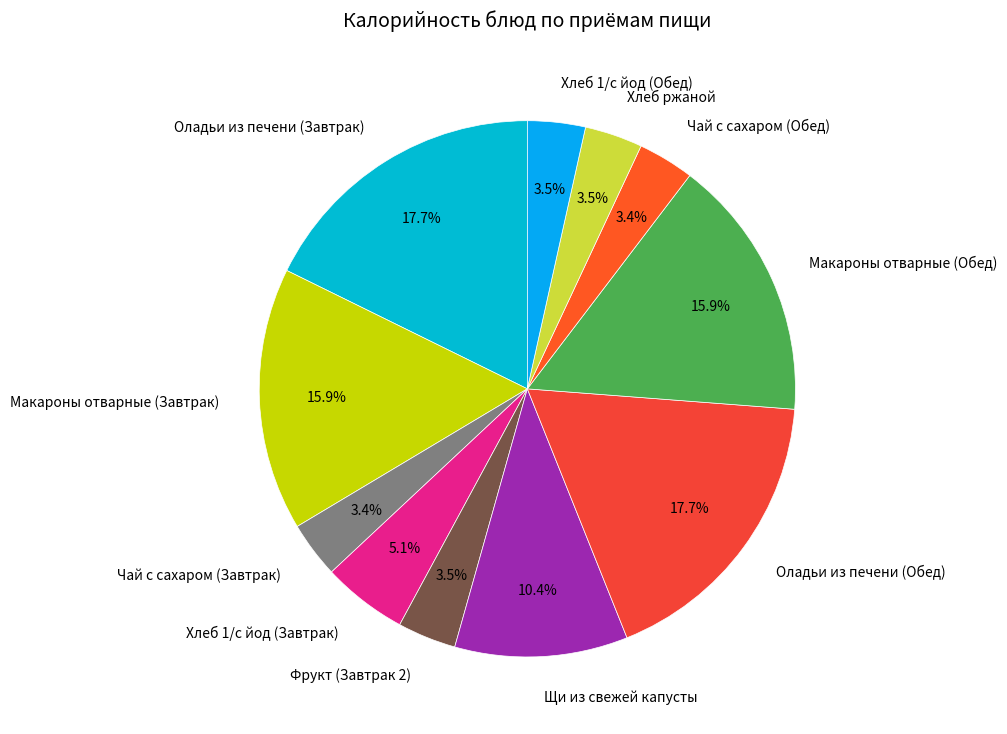

Is Макароны отварные (Завтрак) the majority of the pie?

No